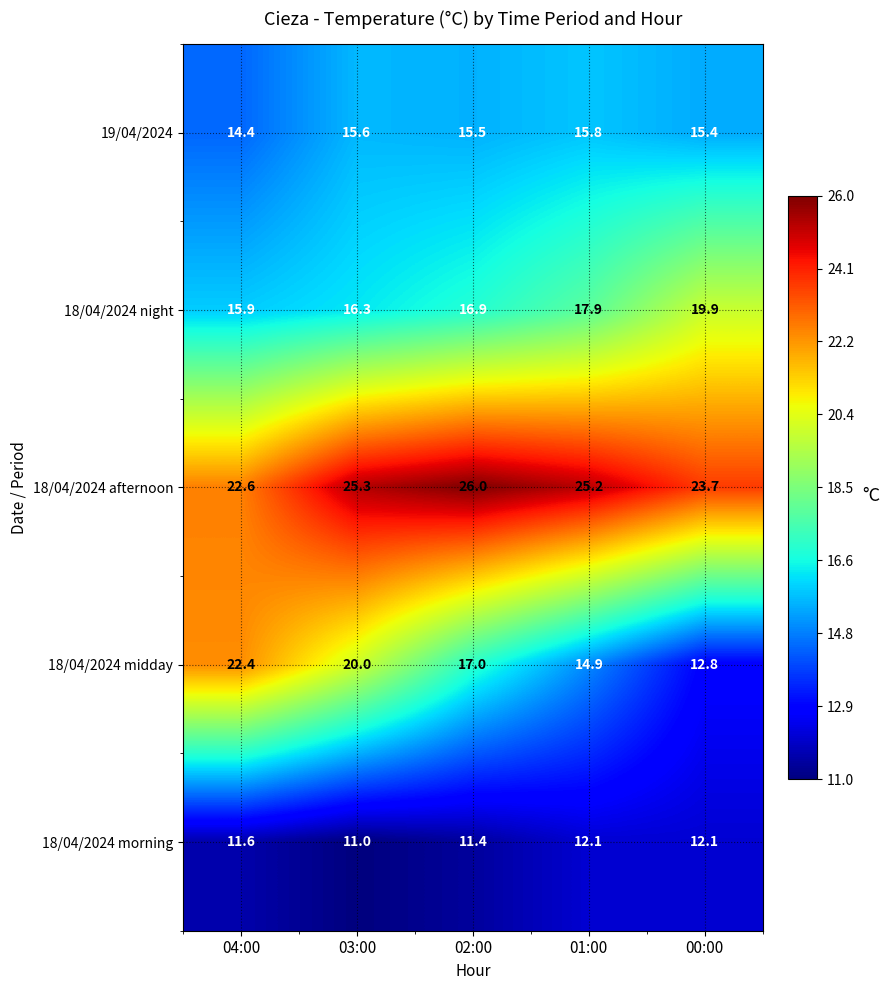

How many data points in 18/04/2024 midday are less than 17?

2